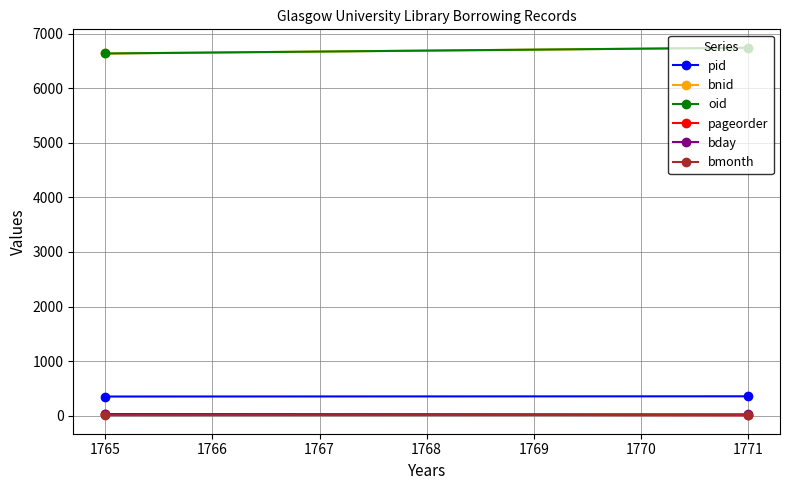

The value of bmonth at 1771 is 11. True or false?

True